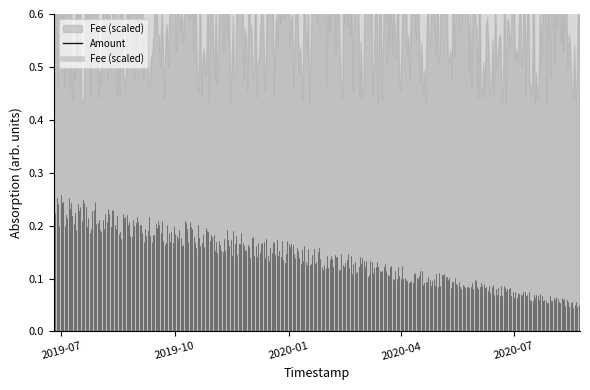

Which has a higher value, 2020-08-22 03:18:02 or 2019-06-25 06:04:40?

2019-06-25 06:04:40